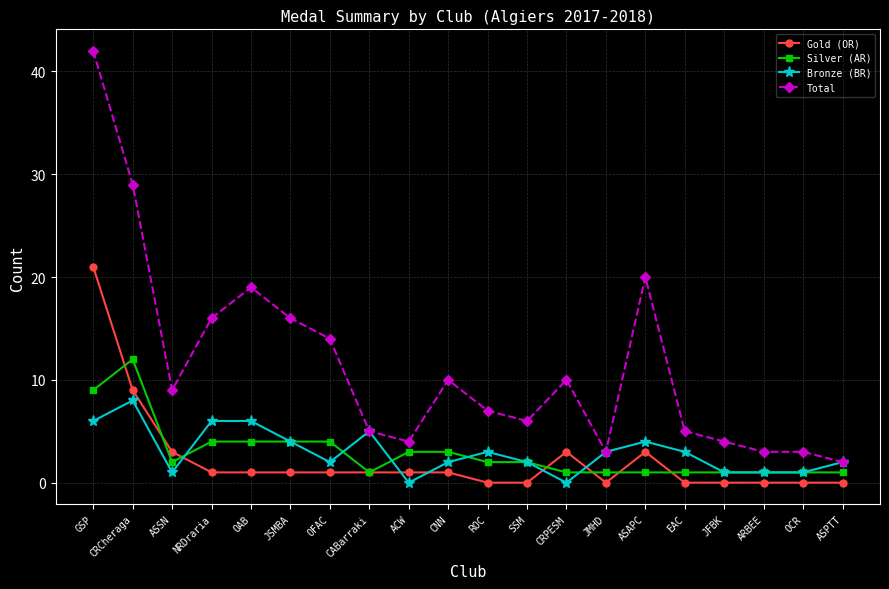

Which series has the largest total across all categories?

Total